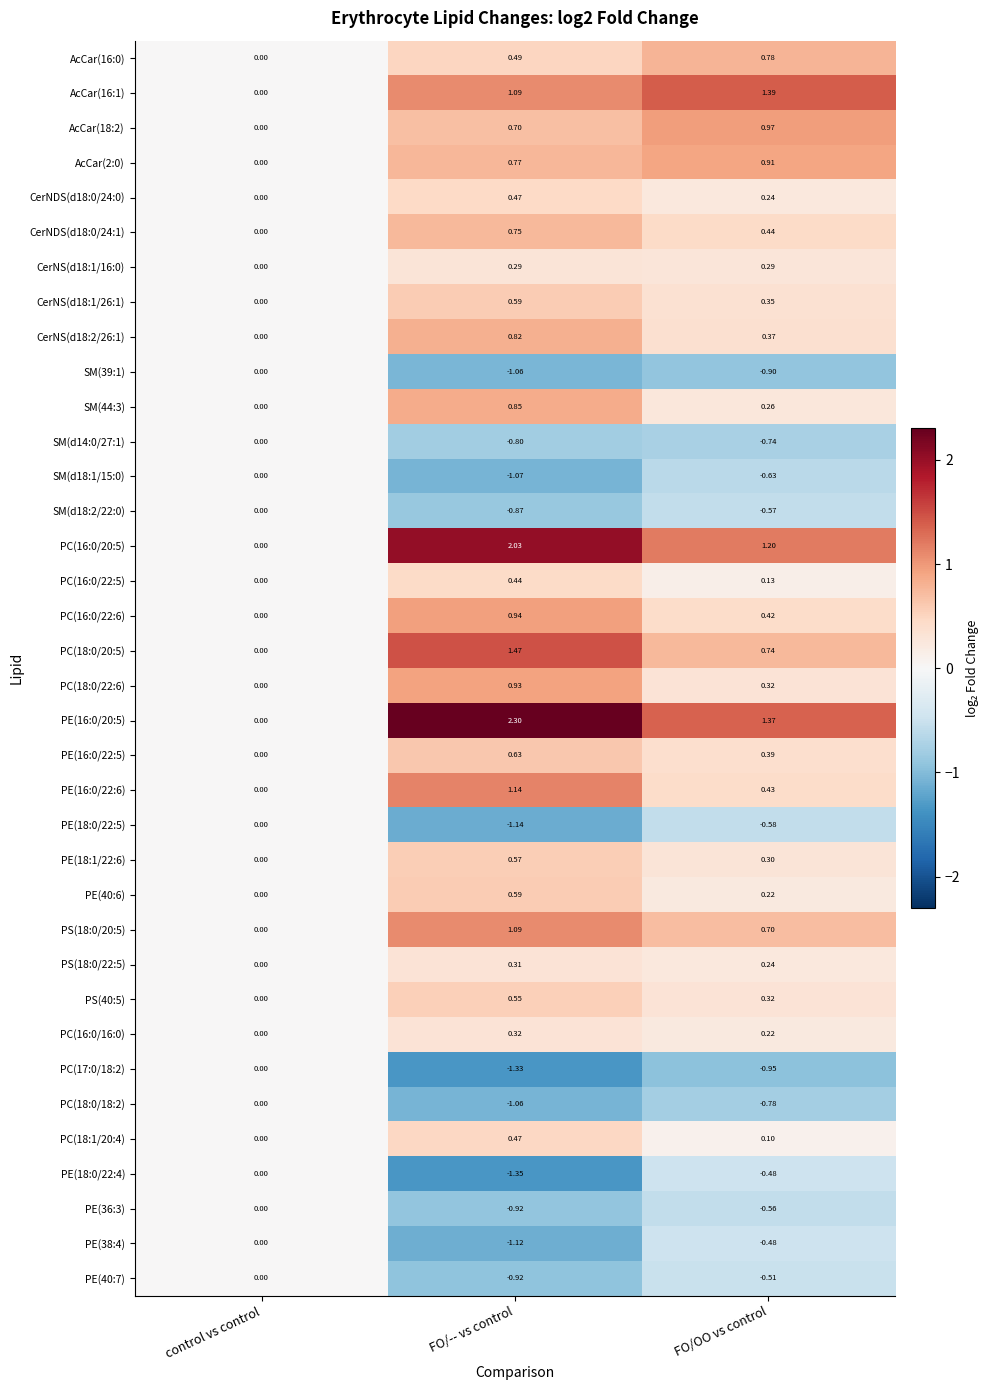

Rank the categories by PE(38:4) value from highest to lowest.

control vs control, FO/OO vs control, FO/-- vs control